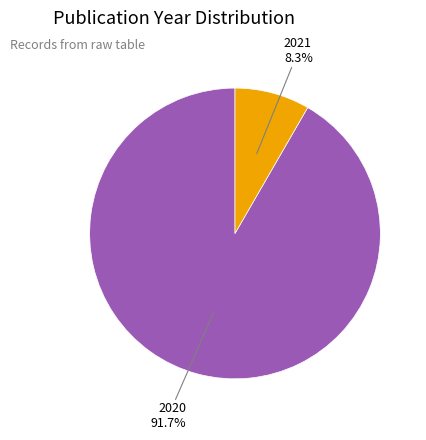

Is there any slice that represents more than half of the pie?

Yes